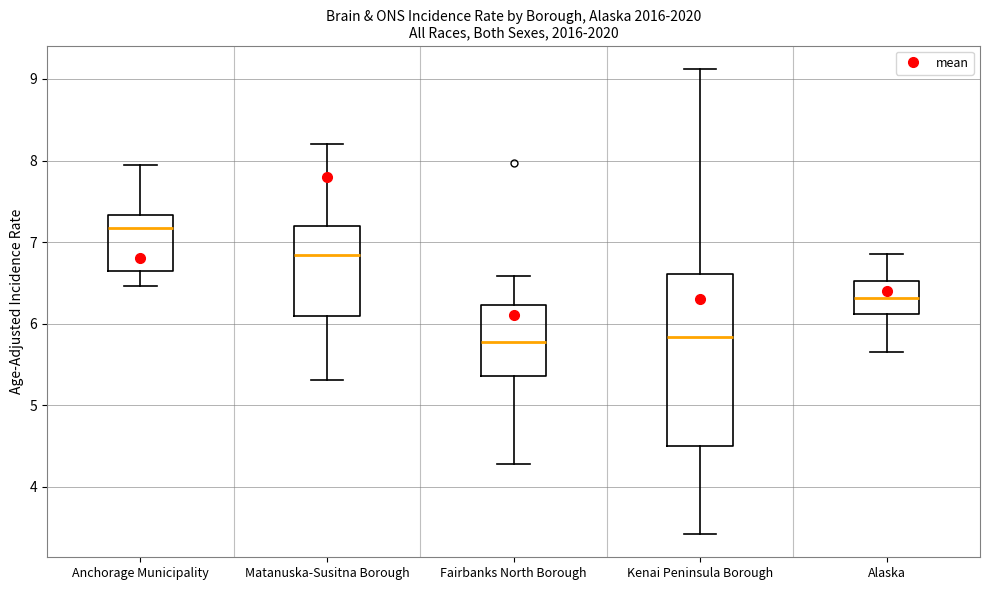

Comparing the boxes themselves (not the whiskers), which one is the tallest?

Kenai Peninsula Borough